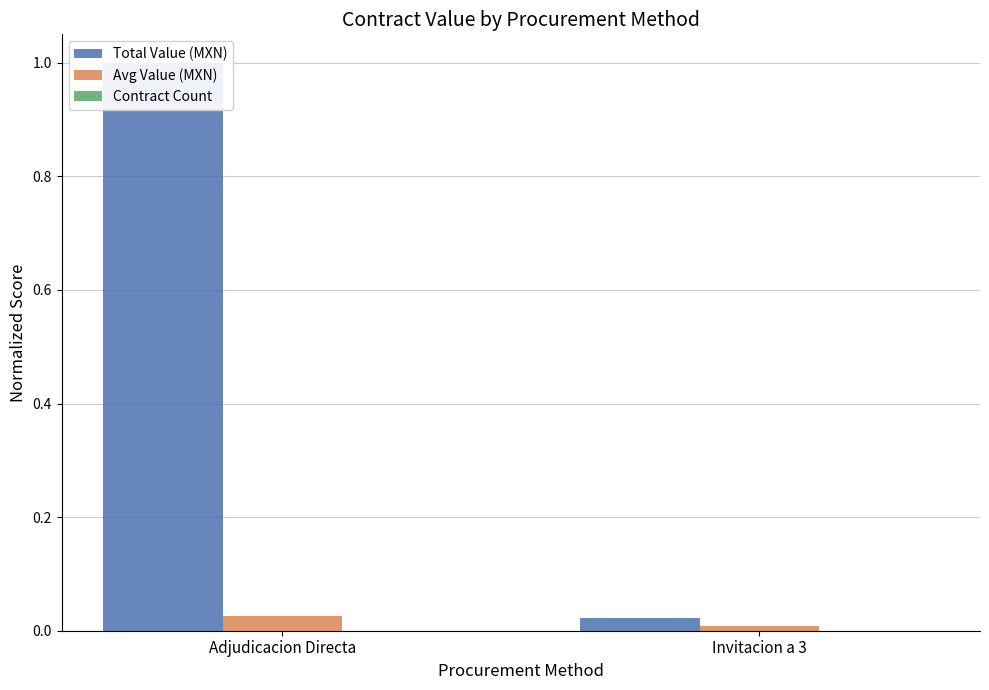

Are the bars horizontal?

No